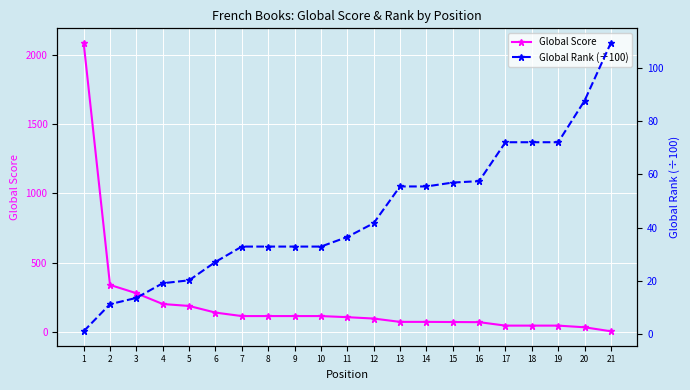

How many intersections are there between Global Score and Global Rank (÷100)?

1